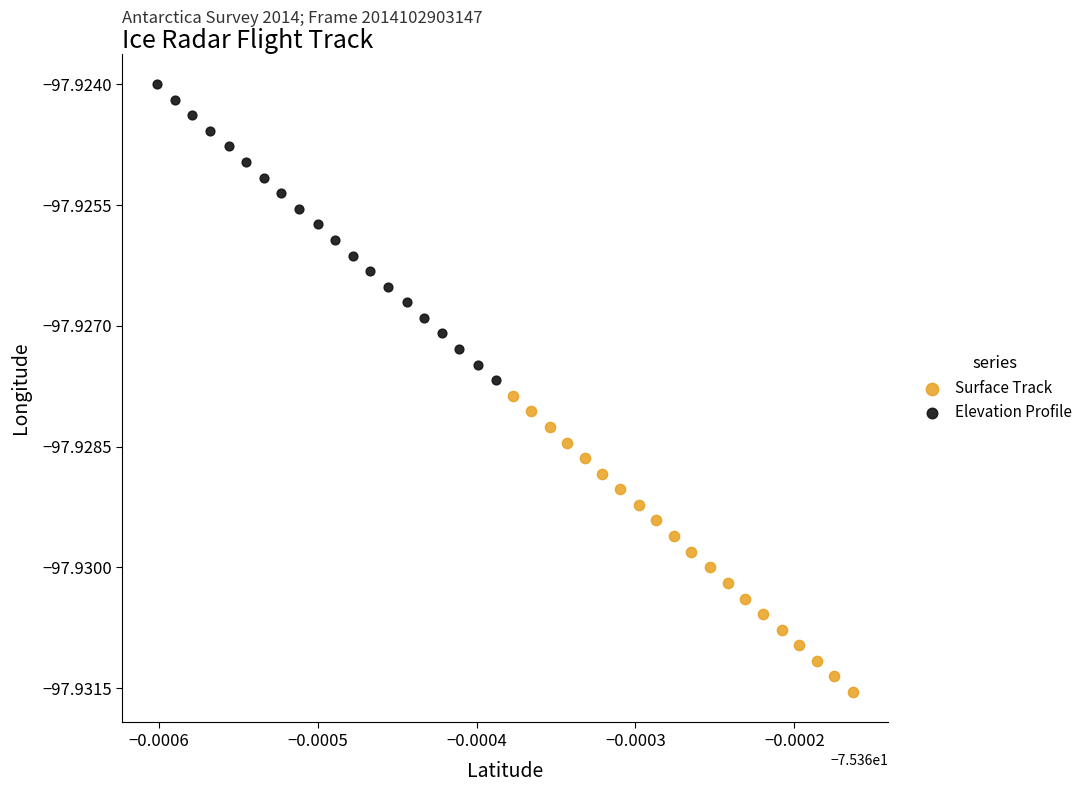

Which series reaches the maximum Y coordinate?

Elevation Profile